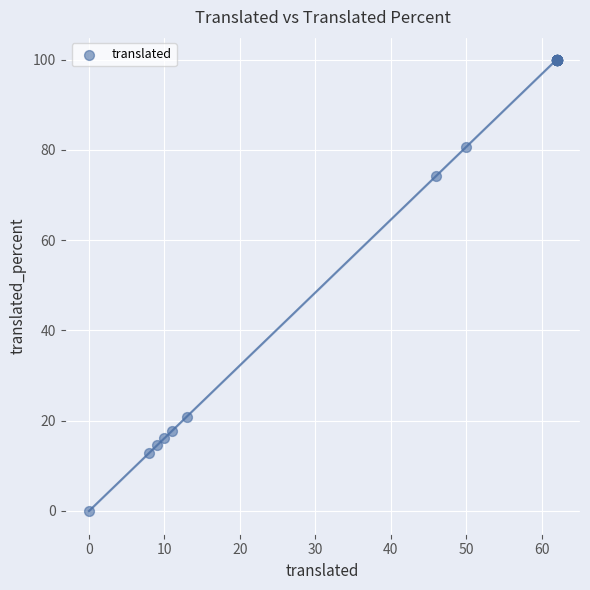

What Y value in the scatter plot is closest to 50?

74.1